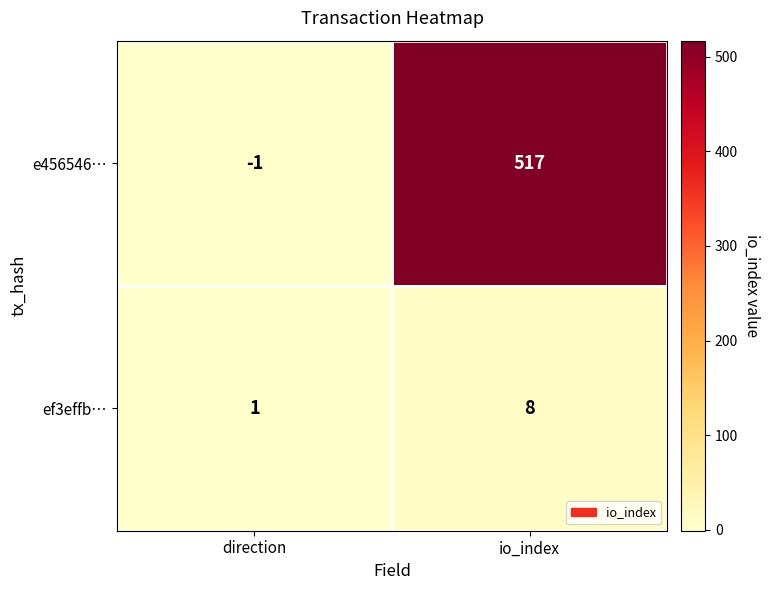

What is the total value across all series at io_index?

525